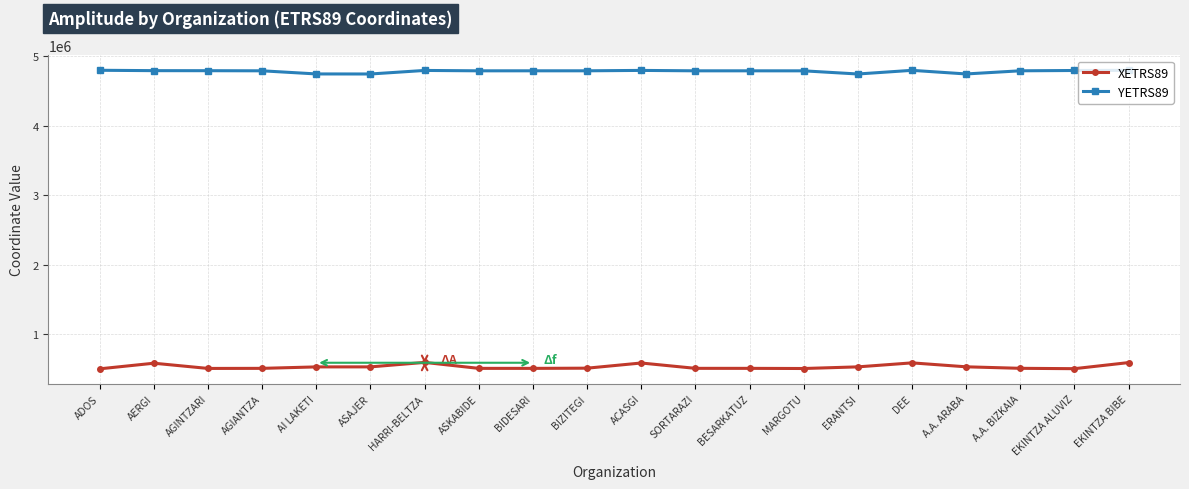

True or false: YETRS89 and XETRS89 intersect in this chart.

False